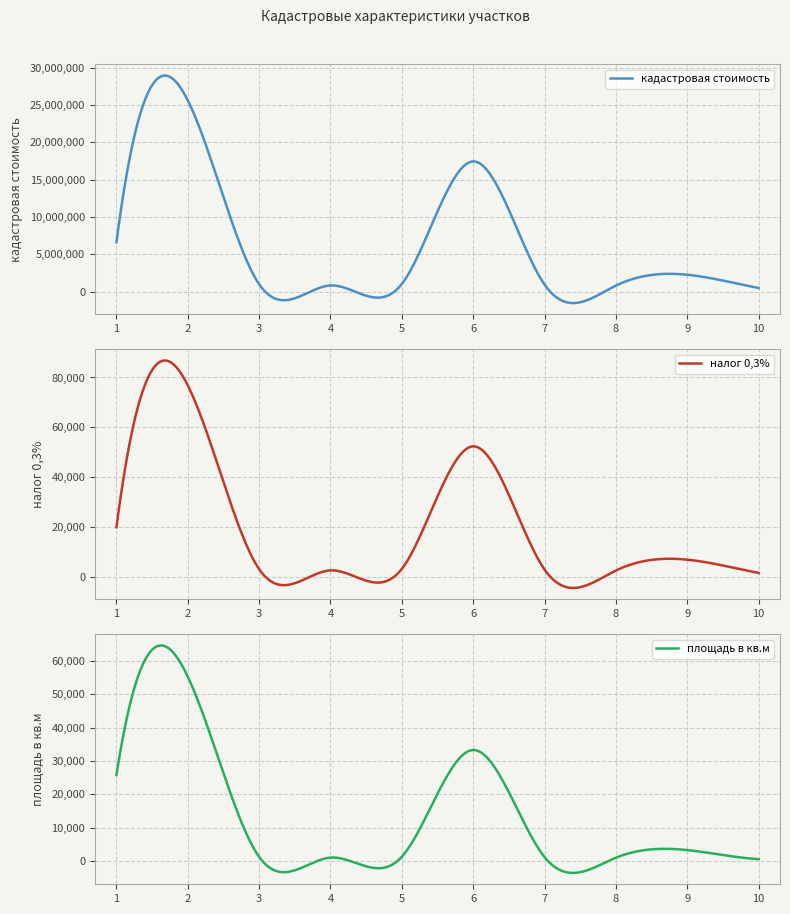

Reading left to right, transcribe all the data shown in this chart.

кадастровая стоимость: 6626944.8	25614999.9	1014592.3	852520.5	1057353.1	17452169.3	965894.3	830494.7	2286160.4	509240.0
налог 0,3%: 19880.8	76845.0	3043.8	2557.6	3172.1	52356.5	2897.7	2491.5	6858.5	1527.7
площадь в кв.м: 25830.0	55318.0	1279.0	1062.0	1337.0	33334.0	1209.0	1024.0	3319.0	606.0